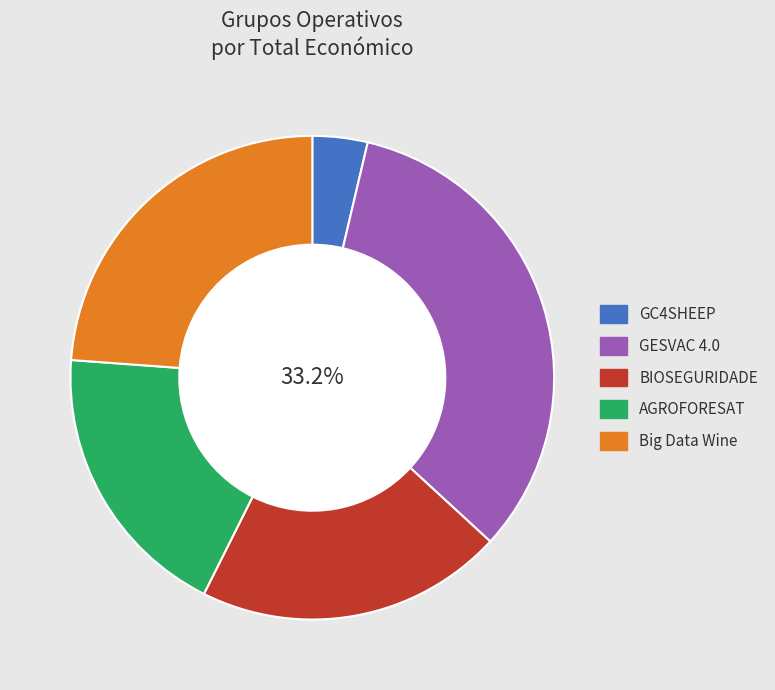

Is there any slice that represents more than half of the pie?

No